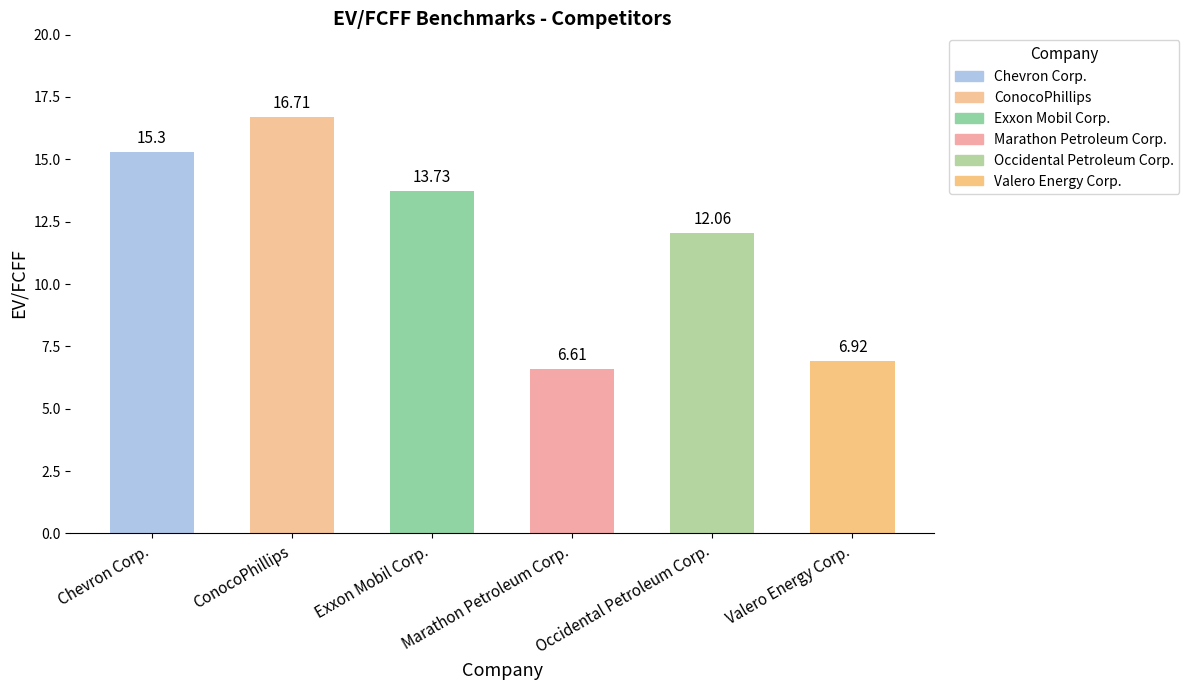

The chart shows a value of 8.2 at Chevron Corp.. True or false?

False